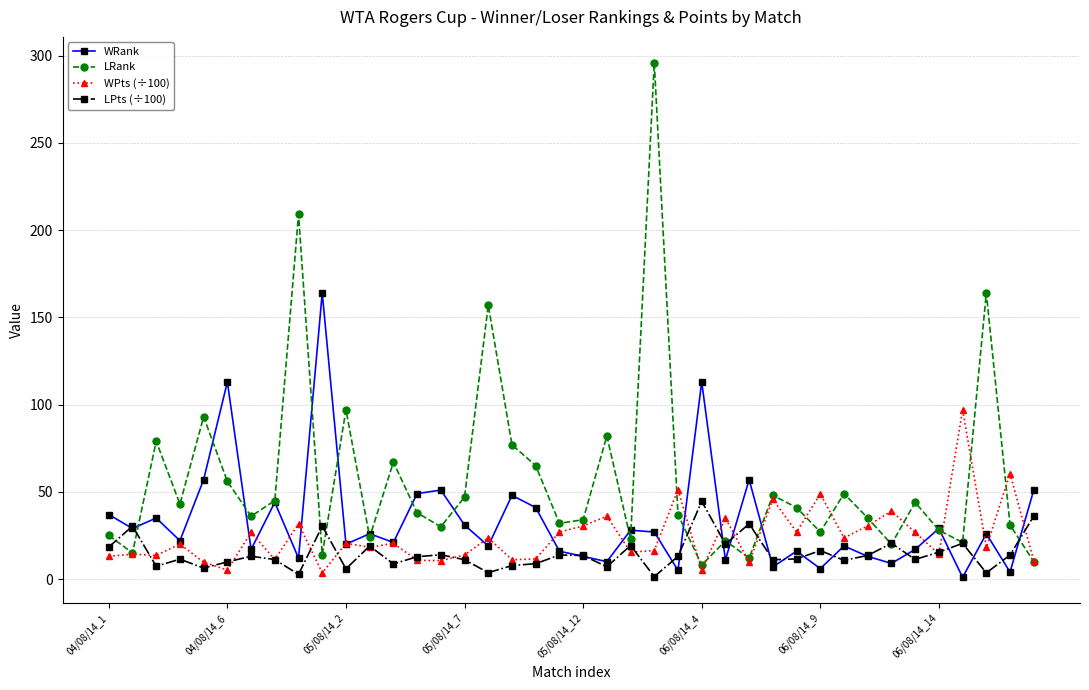

What is the value of the WRank point at the 2nd from the left?

29.0